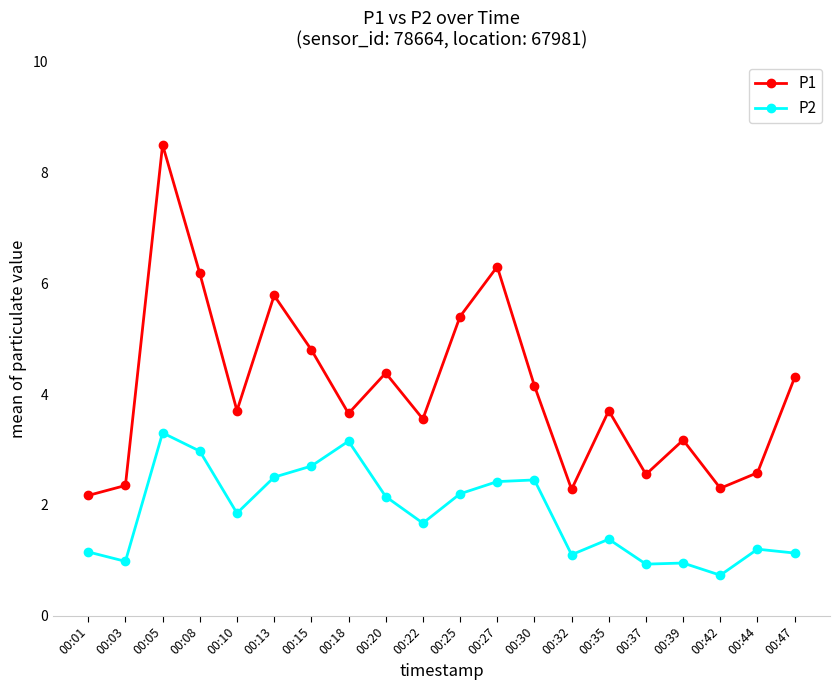

How many values in the P1 series are below 3?

6